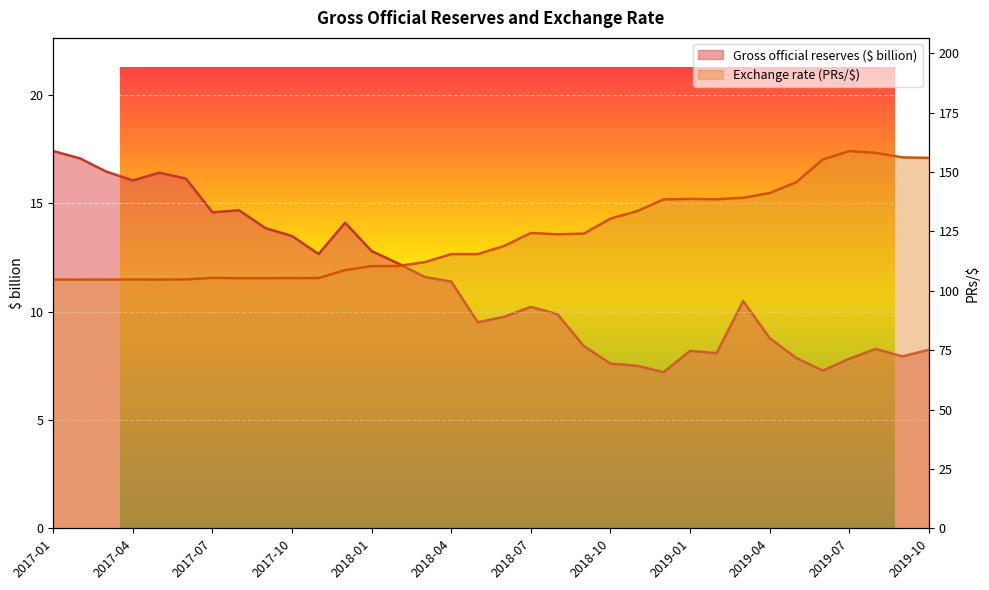

True or false: Exchange rate (PRs/$) and Gross official reserves ($ billion) cross at least once.

False